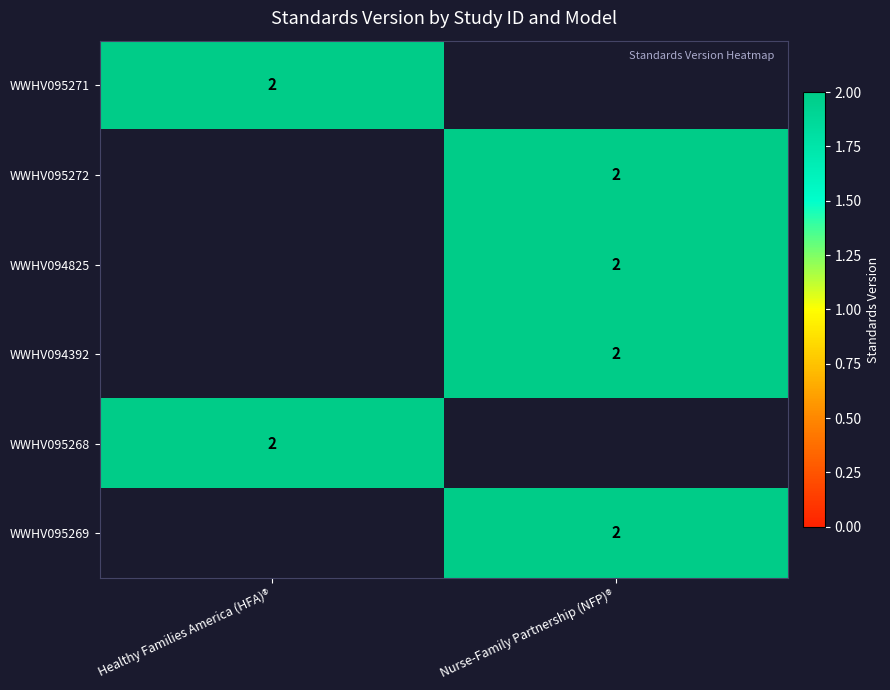

True or false: WWHV095268 has a value of 3 at Healthy Families America (HFA)®.

False